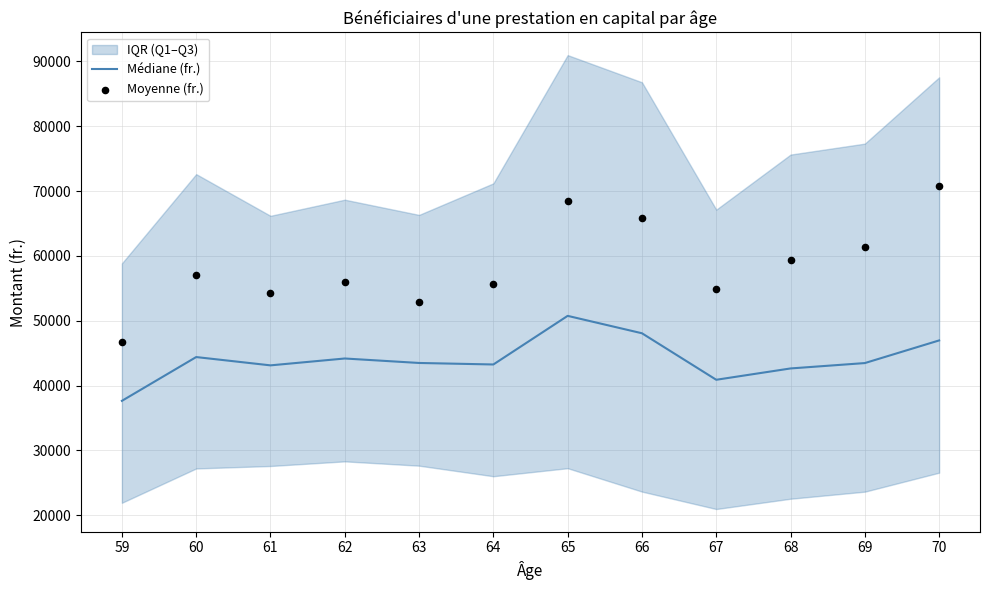

Which series contains the lowest Y value?

Médiane (fr.)